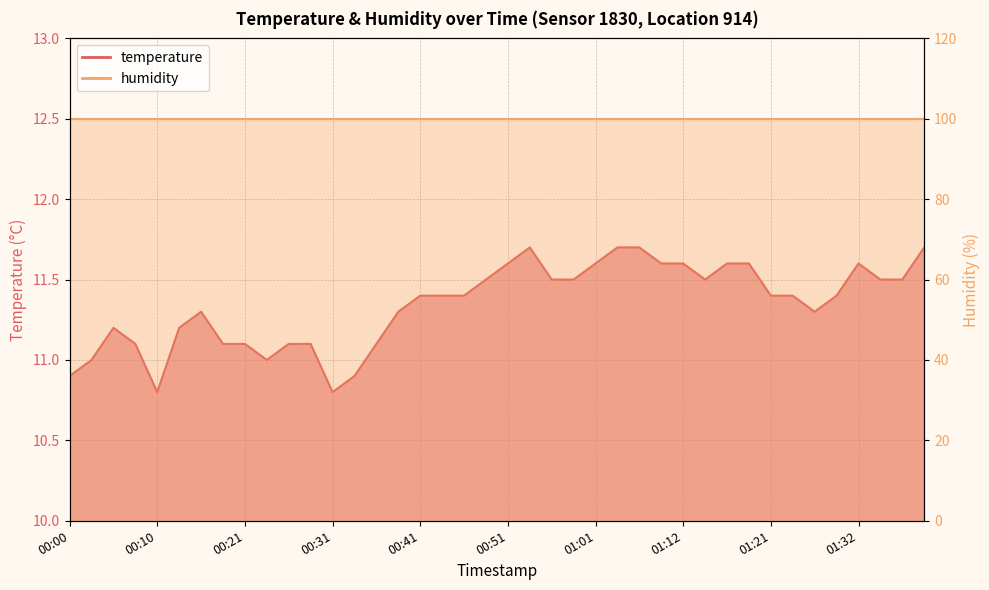

True or false: the data shows 11.5 at 01:14.

True